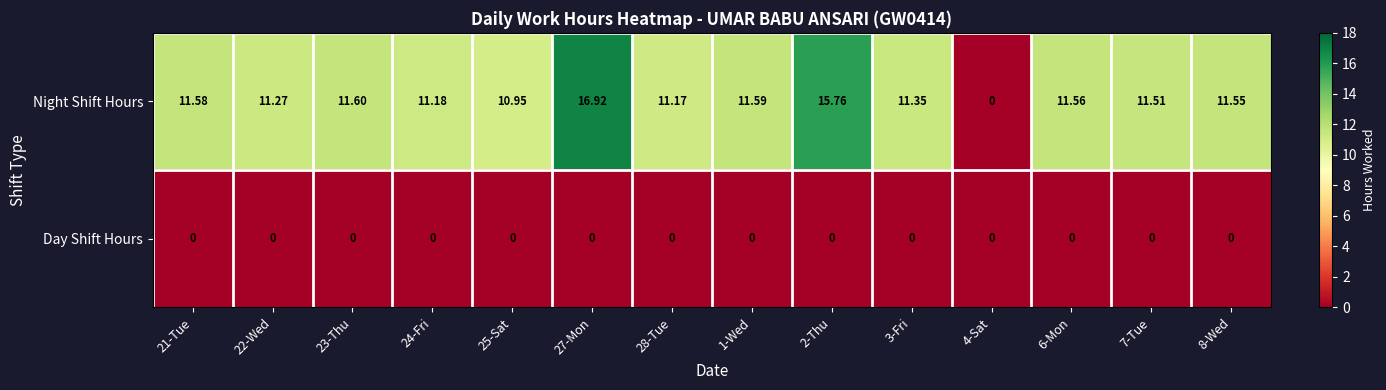

Count the number of categories in the chart.

14